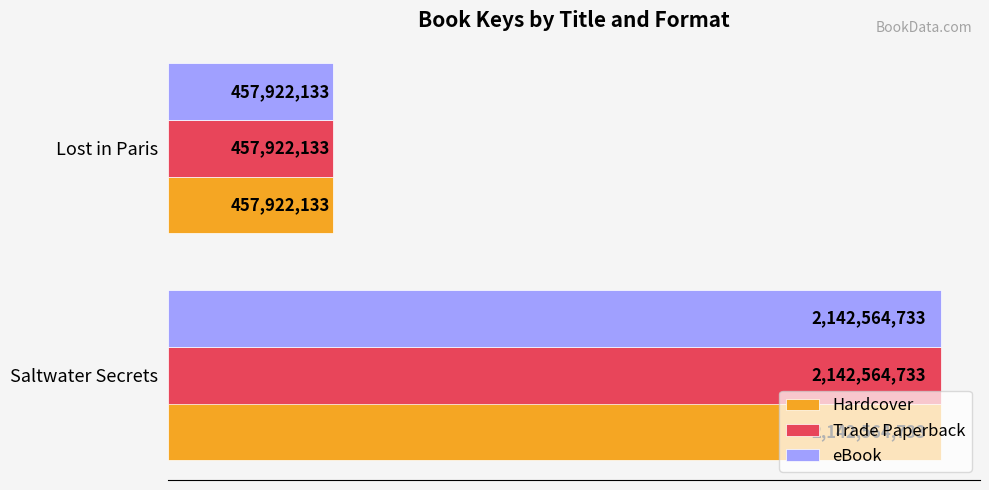

List the labels in order of Trade Paperback value, smallest first.

Lost in Paris, Saltwater Secrets